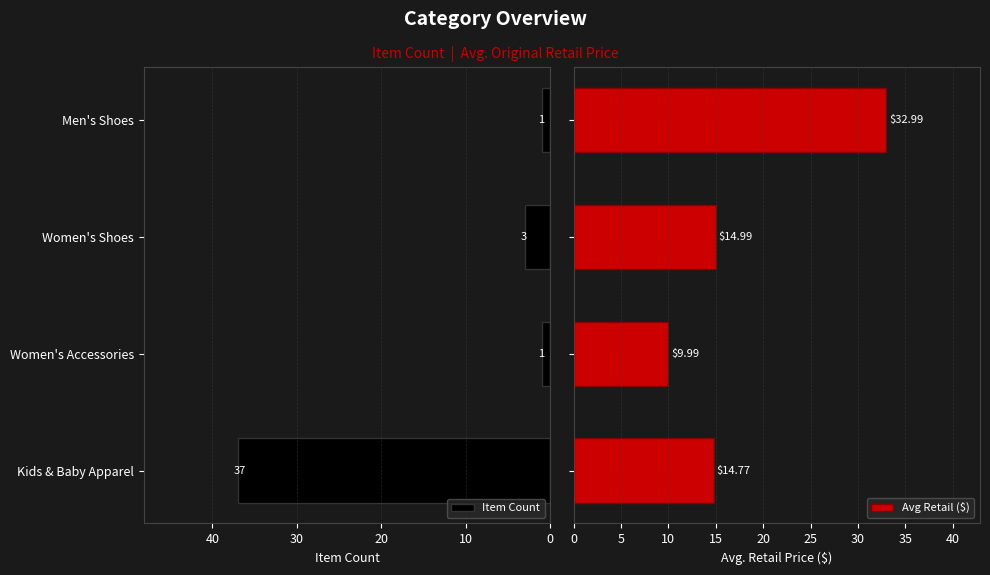

Which series has the largest total across all categories?

Avg Retail ($)